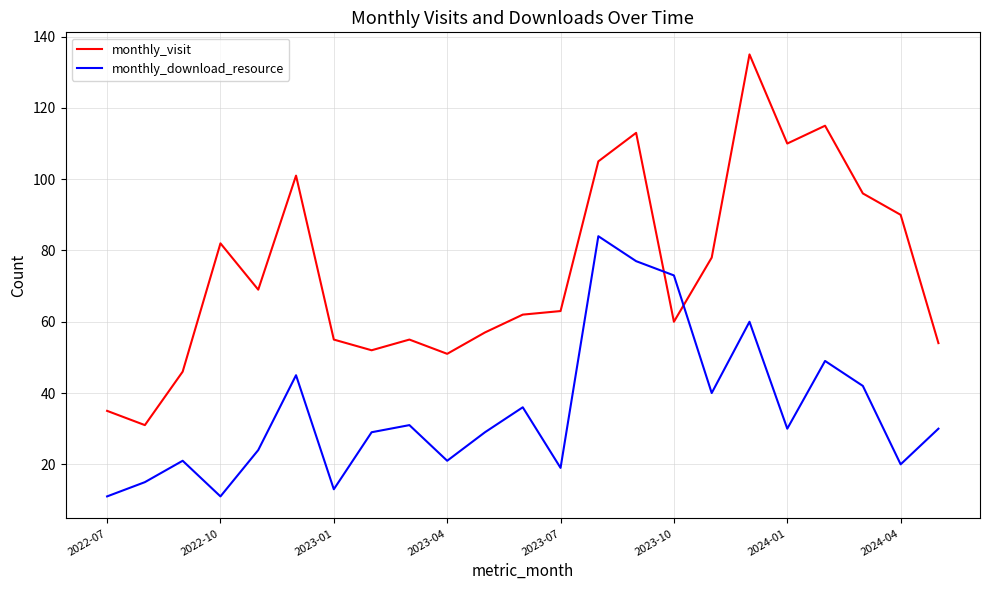

What is the difference between the maximum and minimum values in the monthly_visit series?

104